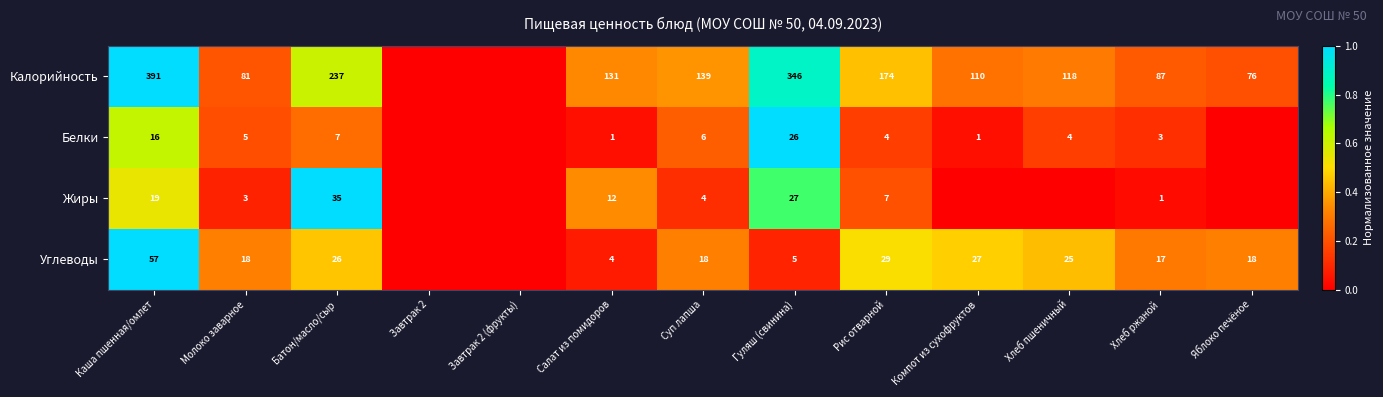

Rank the series at Салат из помидоров from highest to lowest value.

Калорийность, Жиры, Углеводы, Белки